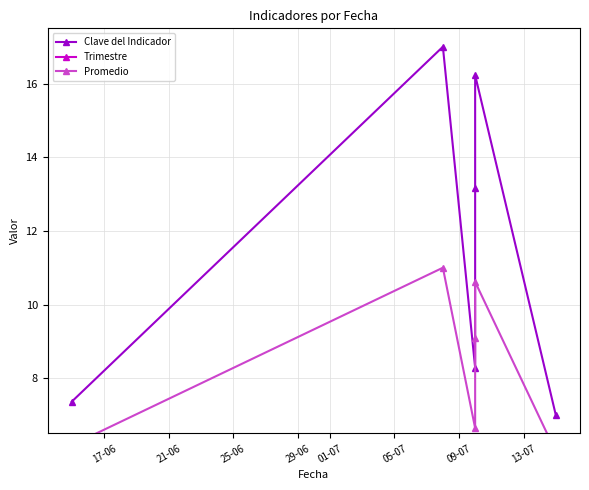

What is the maximum value for Promedio?

11.0